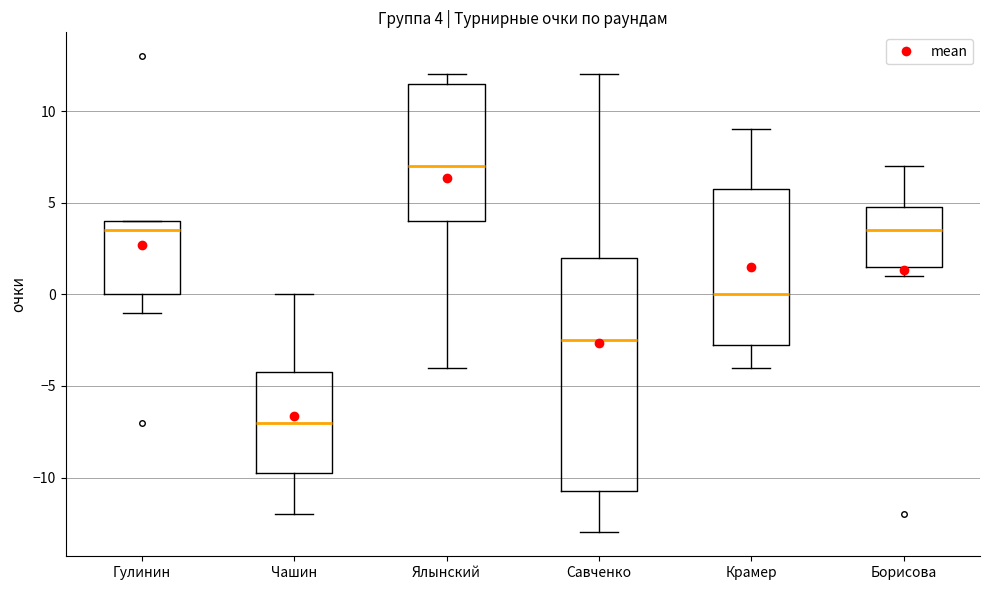

Which box has the lowest median line?

Чашин